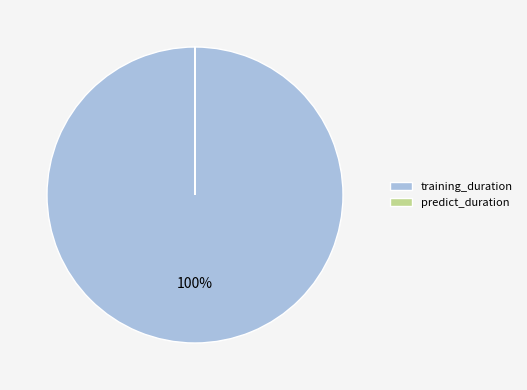

To the nearest percent, what is the average slice percentage?

50%